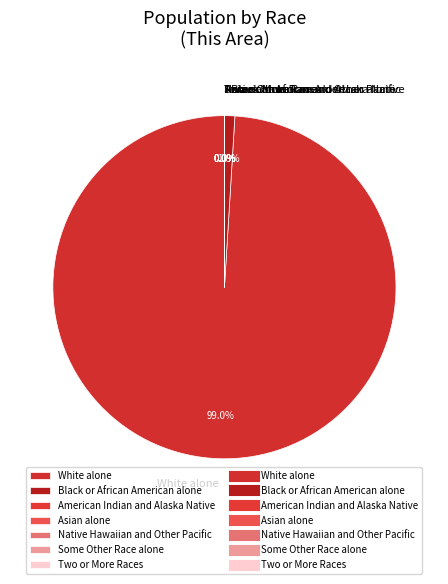

Which slice represents more than half of the pie?

White alone